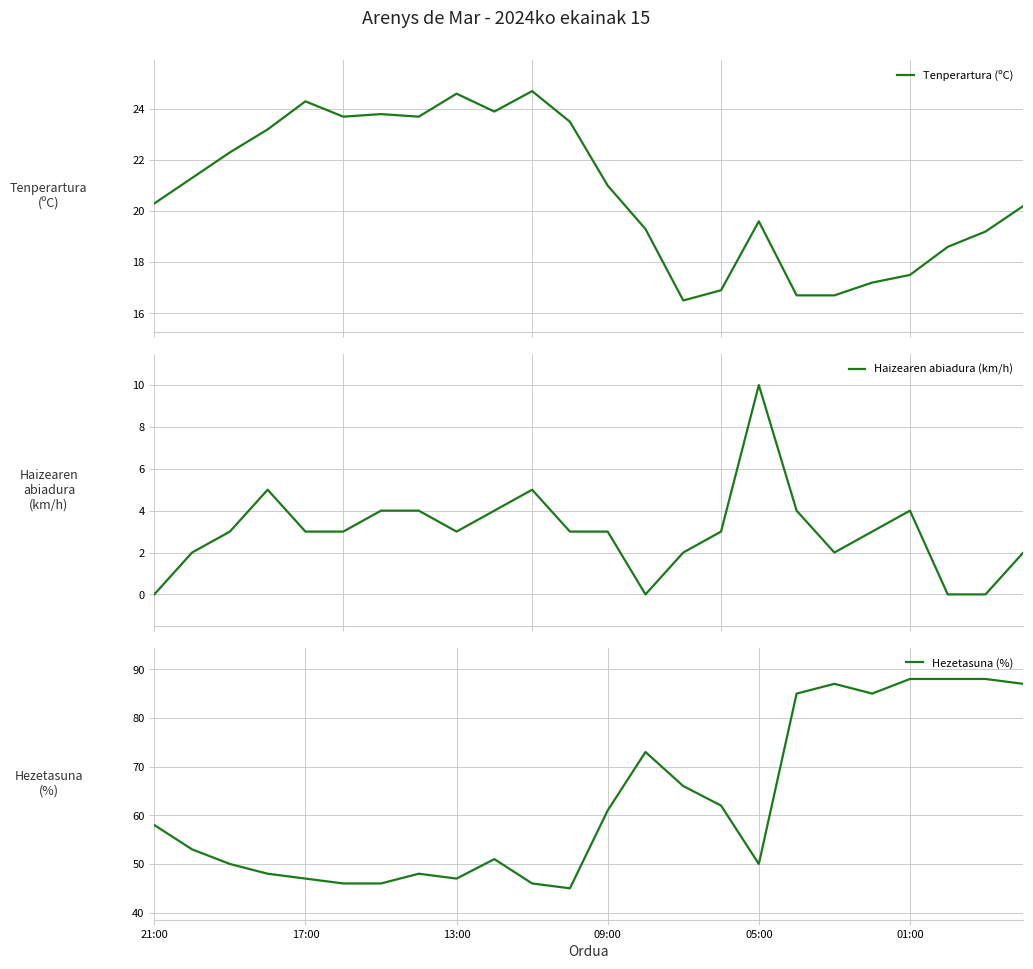

True or false: Tenperartura (ºC) and Hezetasuna (%) cross at least once.

False